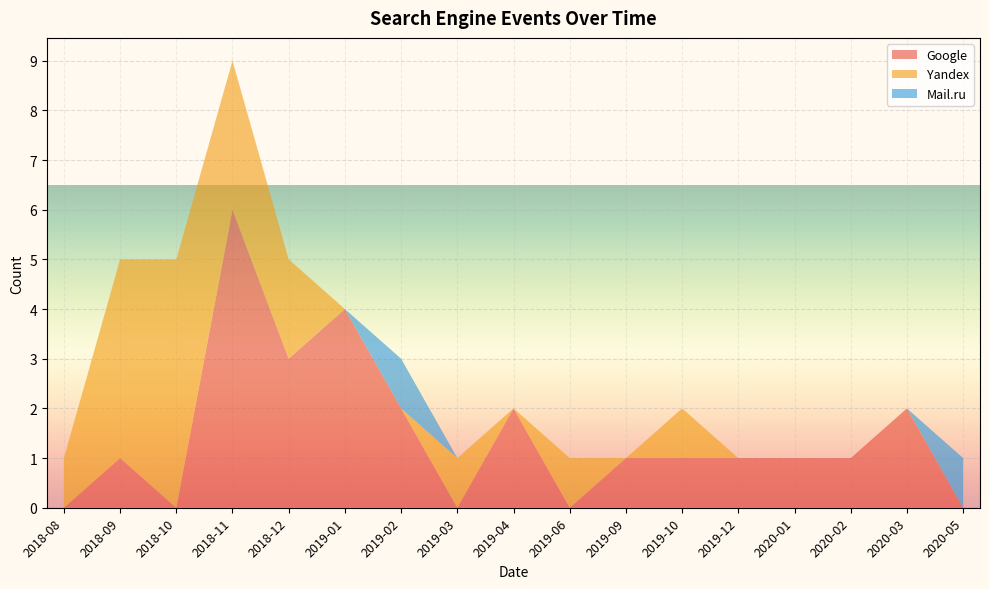

The value of Google at 2020-01 is 1. True or false?

True